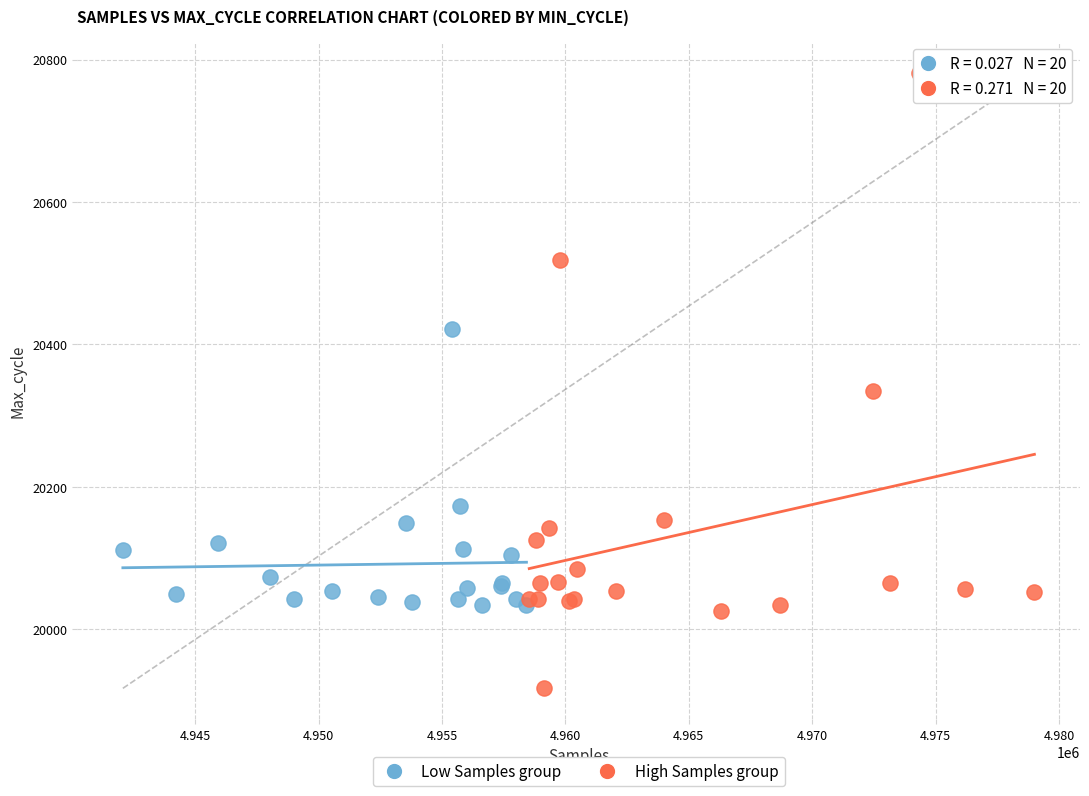

Which series contains the highest Y value?

High Samples group